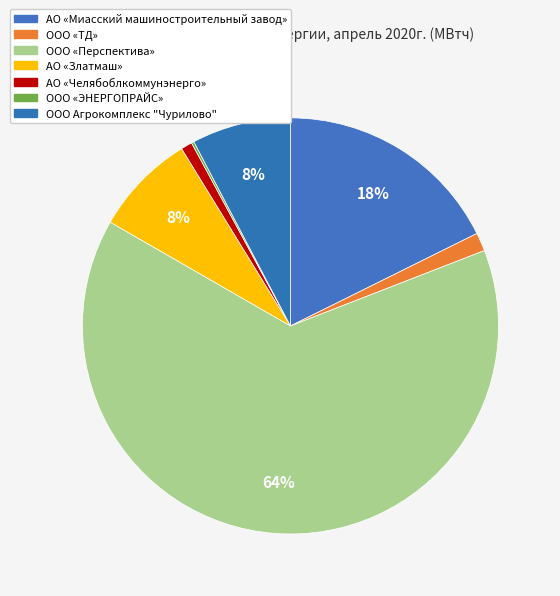

Is there a majority slice in this chart?

Yes